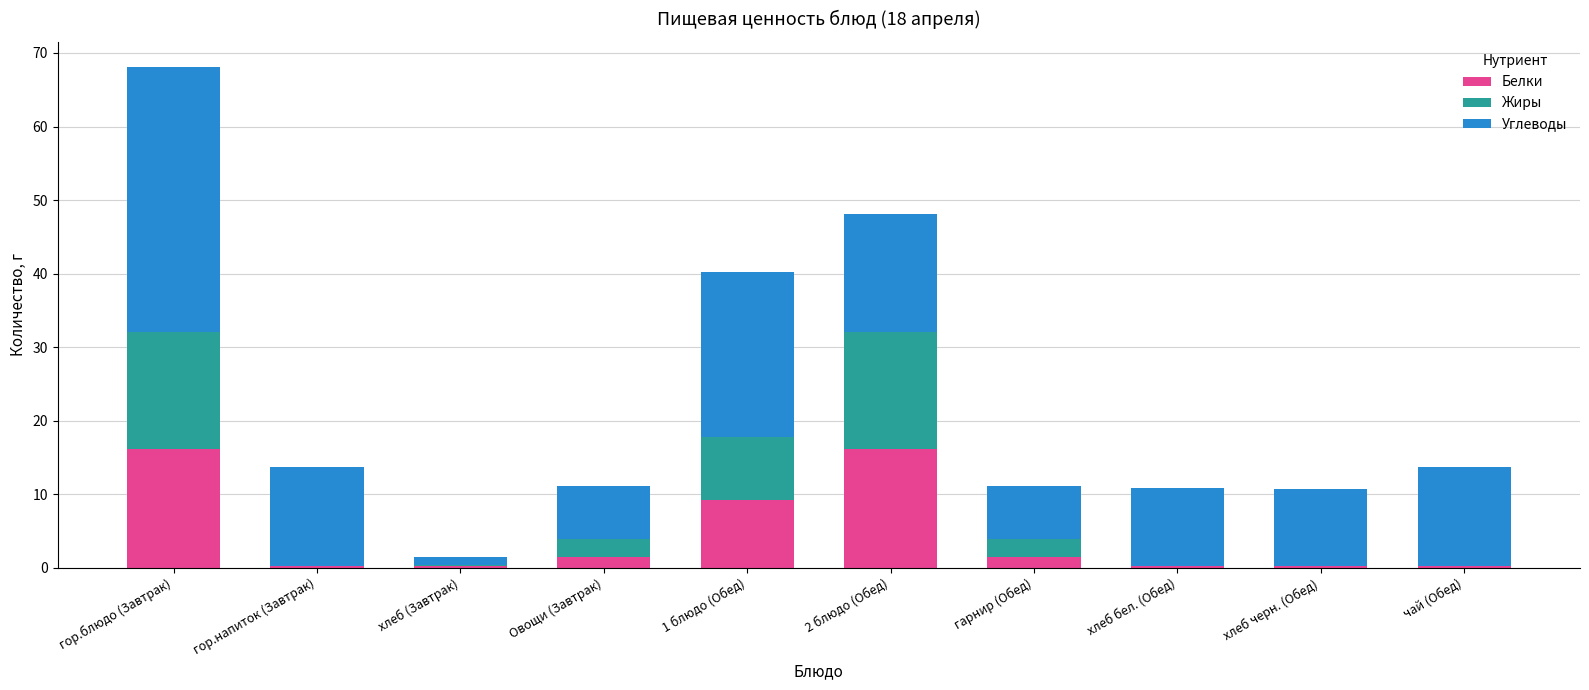

At which category is the sum across all series the highest?

гор.блюдо (Завтрак)